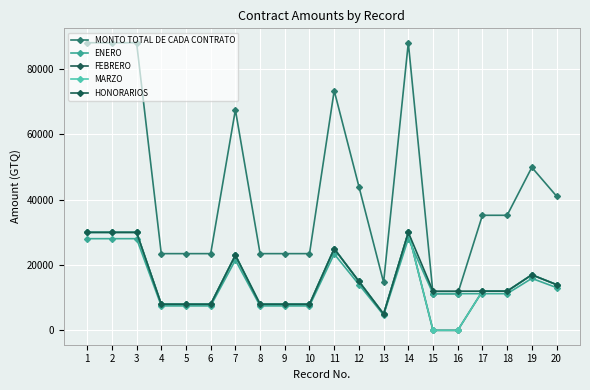

Does the chart have visible grid lines?

Yes